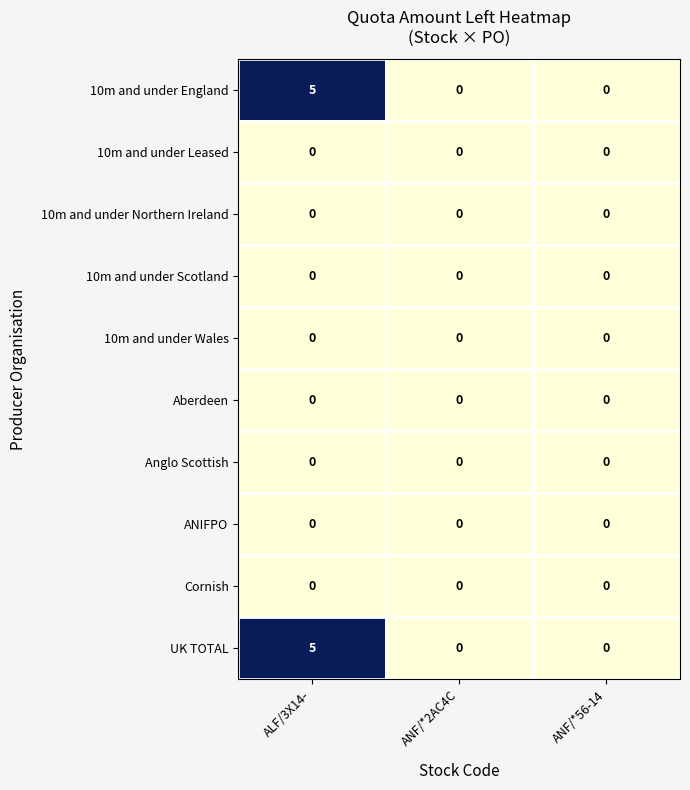

What is the spread (max minus min) of values at ALF/3X14-?

5